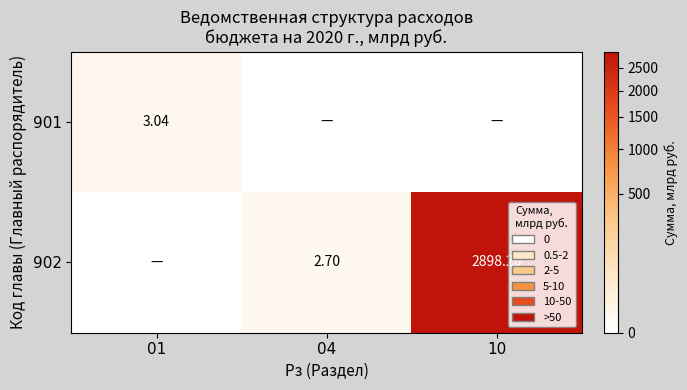

Is the value of 902 at 10 greater than the value of 901 at 01?

Yes